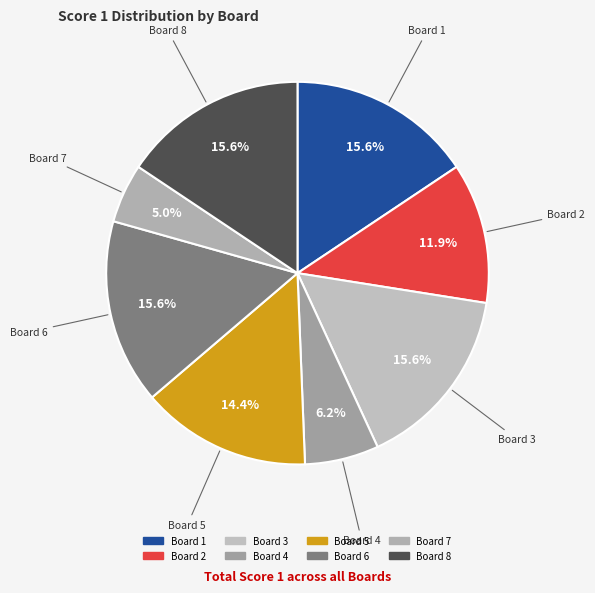

Which has a higher value, Board 6 or Board 4?

Board 6